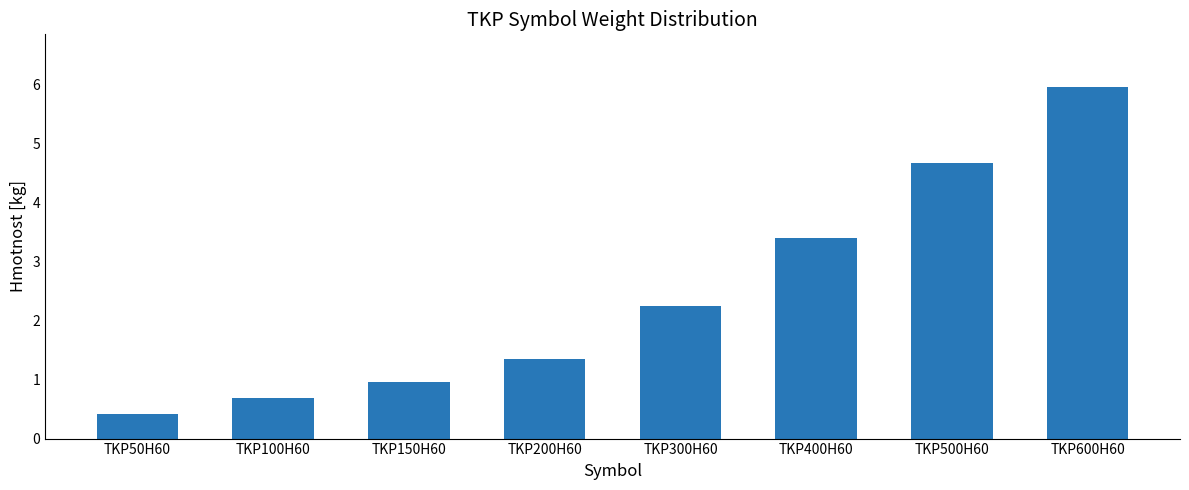

How many data points are above 2?

4